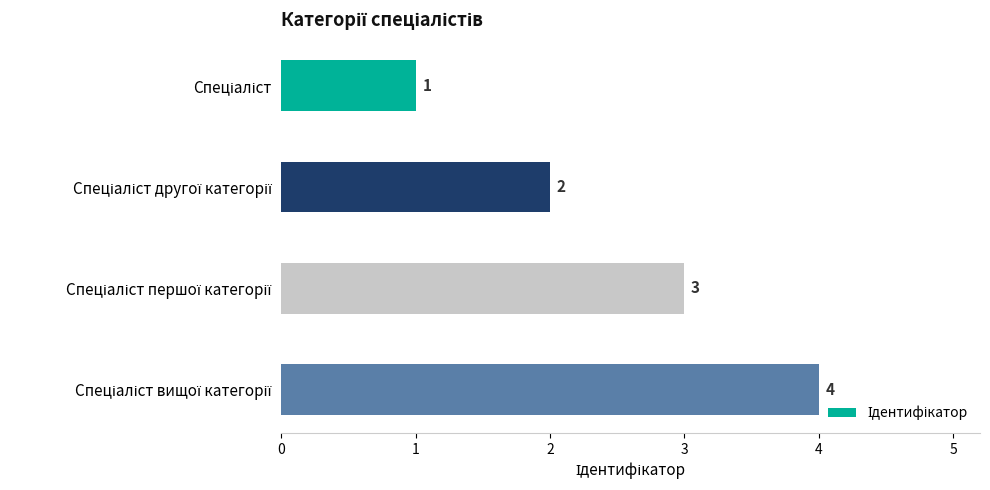

Does the chart contain stacked bars?

No